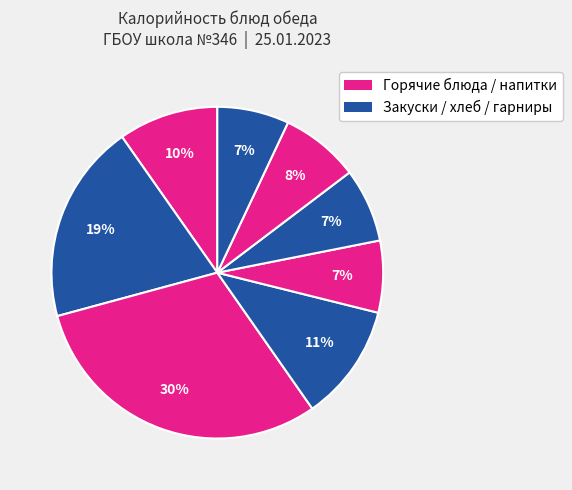

How many segments does this pie chart have?

8